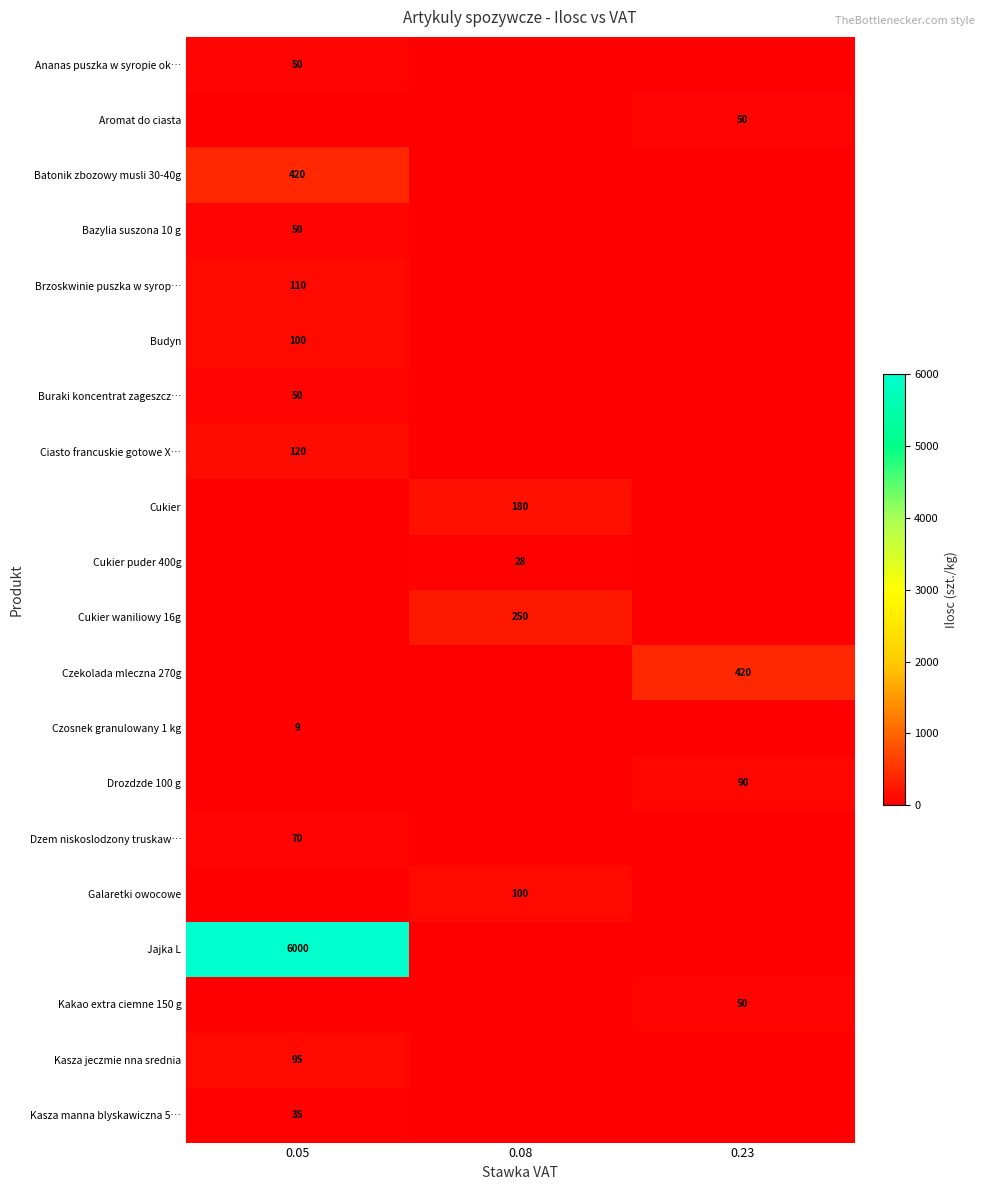

The Kakao extra ciemne 150 g series shows 83 at 0.23. True or false?

False